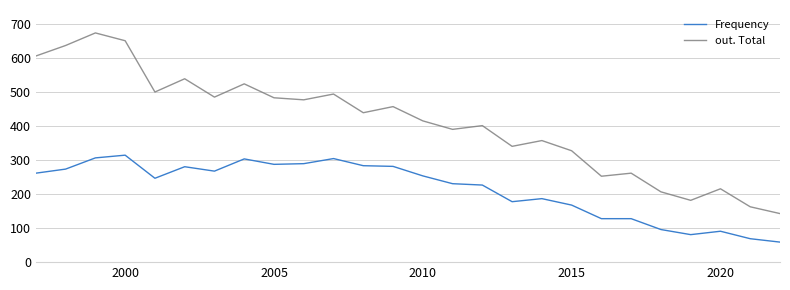

Which series has the largest range (max minus min)?

out. Total